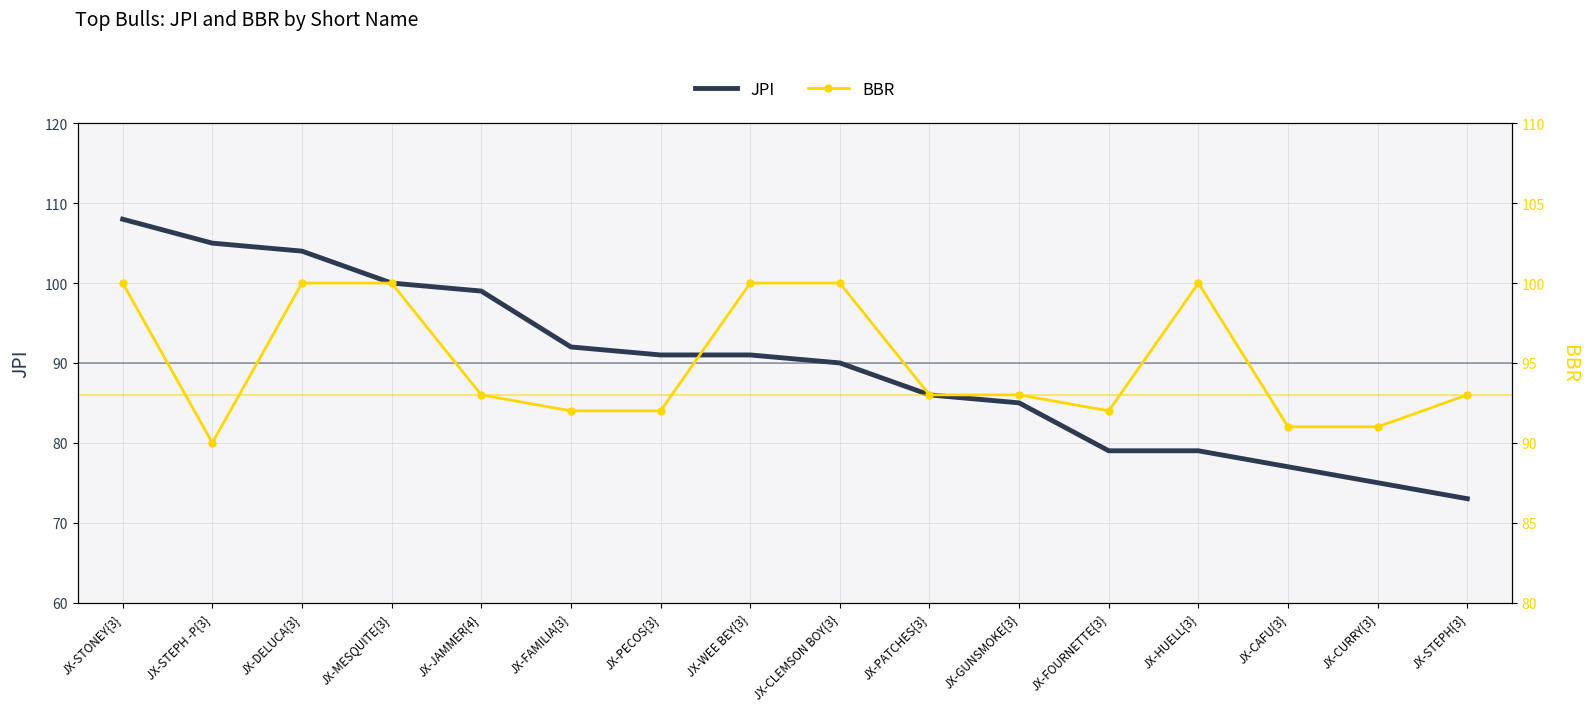

At which category does the chart reach its peak across all series?

JX-STONEY{3}